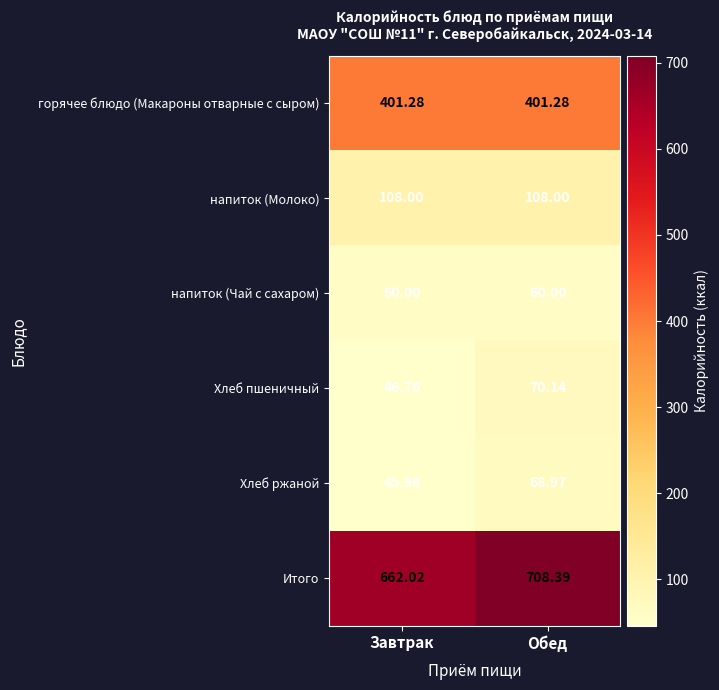

Between Завтрак and Обед, which series saw the biggest shift?

Итого